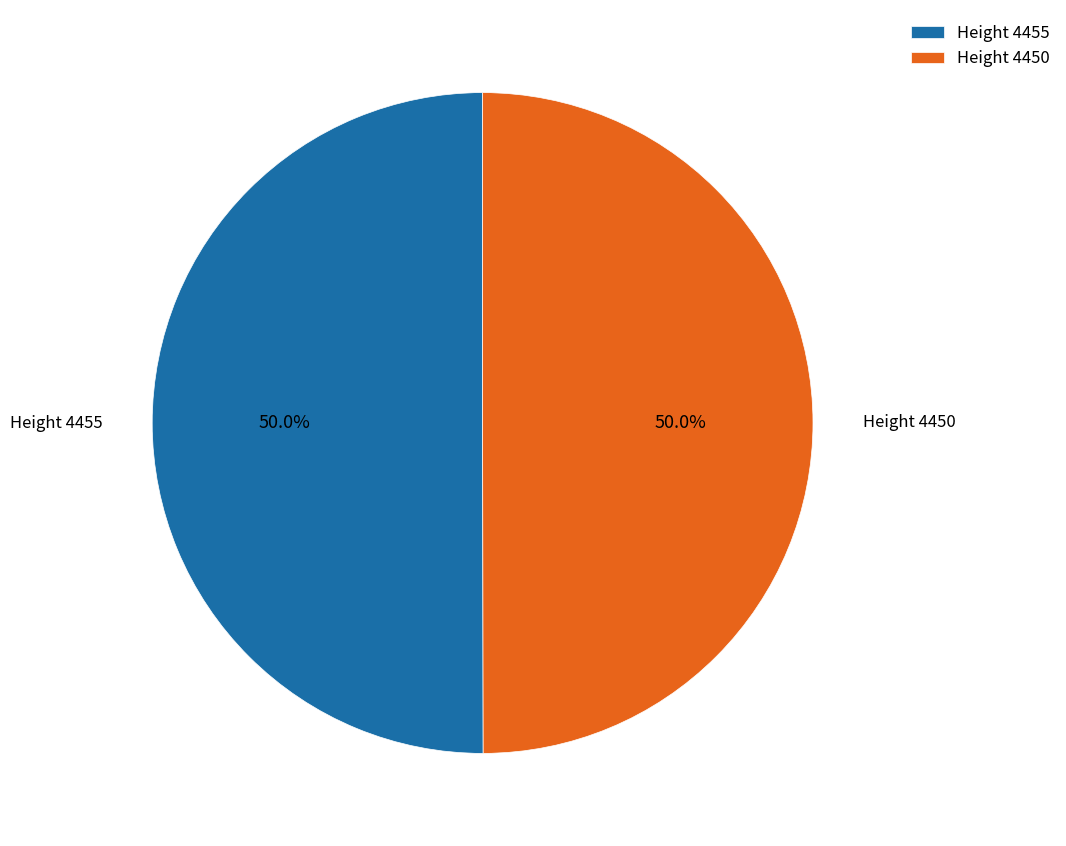

What portion of the pie excludes Height 4455?

50.0%